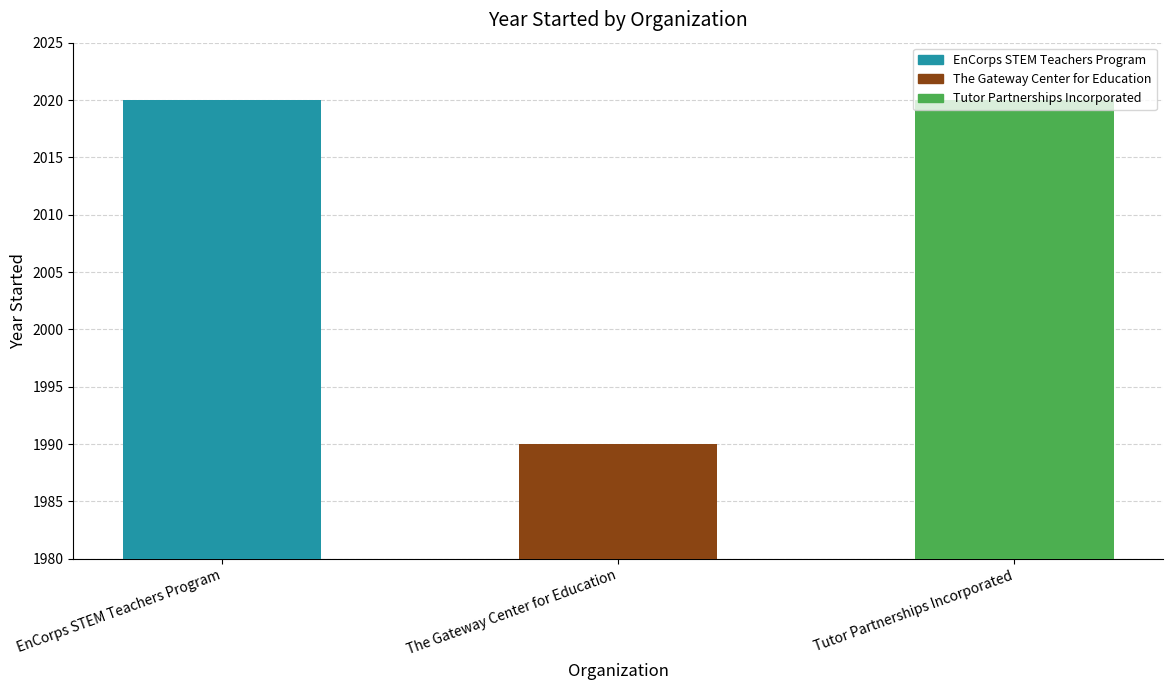

The value at Tutor Partnerships Incorporated is 556. True or false?

False